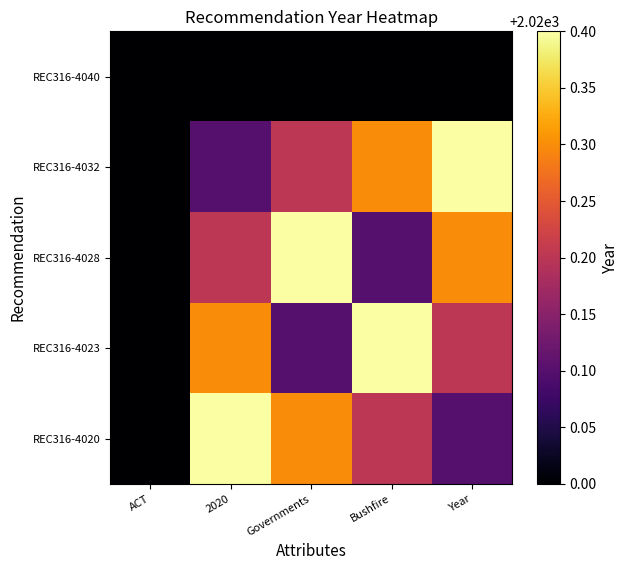

Reading left to right, extract all data points from this chart.

REC316-4040: ACT=2020.0	2020=2020.0	Governments=2020.0	Bushfire=2020.0	Year=2020.0
REC316-4032: ACT=2020.0	2020=2020.1	Governments=2020.2	Bushfire=2020.3	Year=2020.4
REC316-4028: ACT=2020.0	2020=2020.2	Governments=2020.4	Bushfire=2020.1	Year=2020.3
REC316-4023: ACT=2020.0	2020=2020.3	Governments=2020.1	Bushfire=2020.4	Year=2020.2
REC316-4020: ACT=2020.0	2020=2020.4	Governments=2020.3	Bushfire=2020.2	Year=2020.1